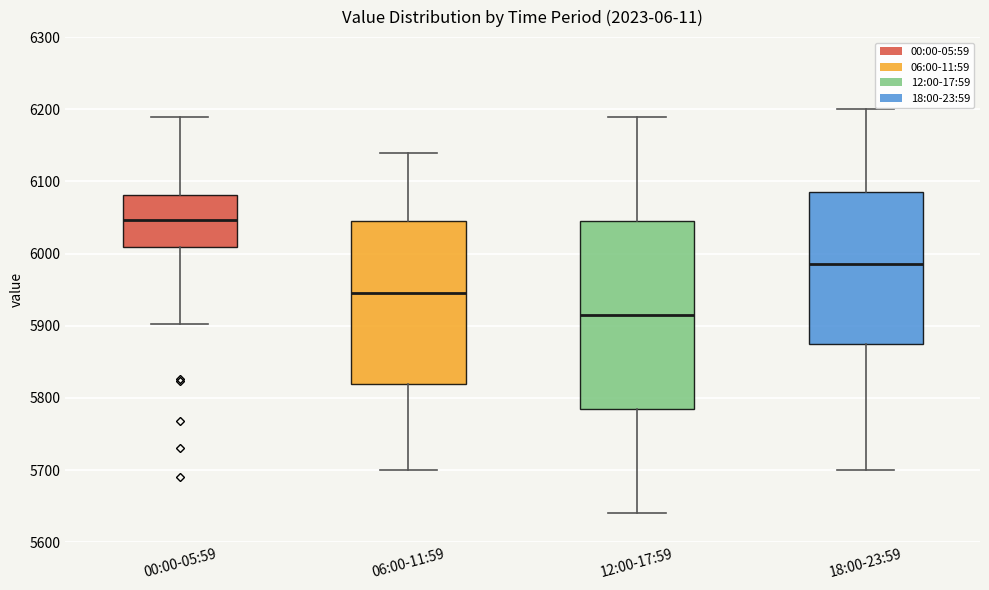

Which box's median line is the highest?

00:00-05:59